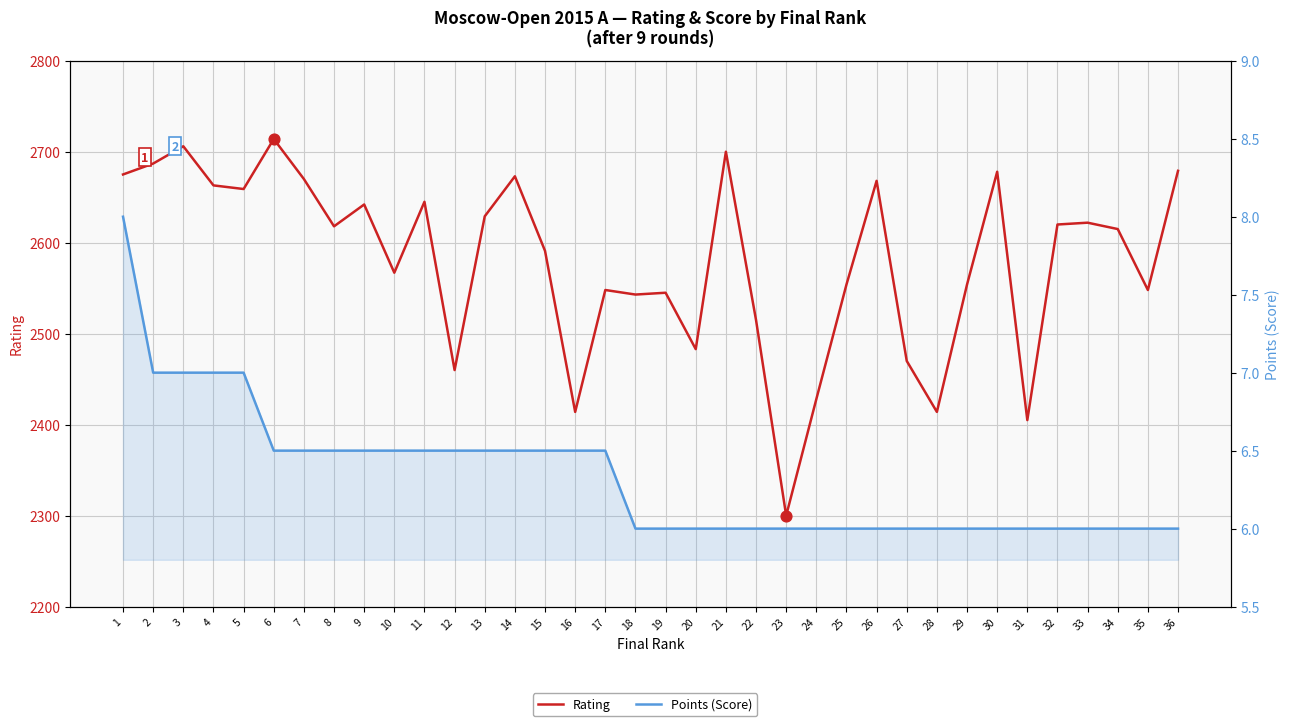

What are all the series names shown in the legend?

Rating, Points (Score)